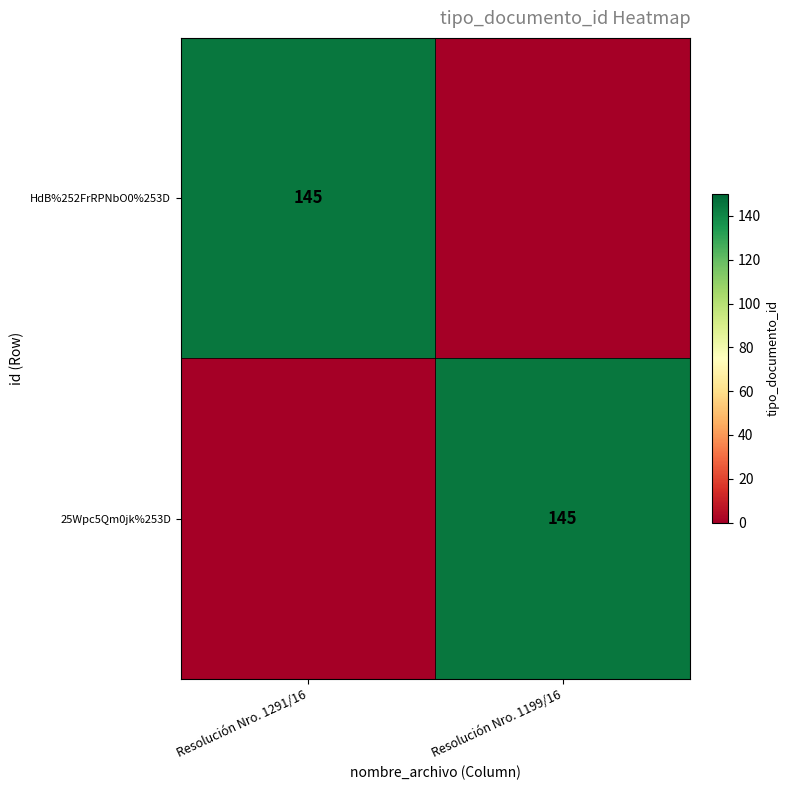

At how many categories does at least one series exceed 119?

2